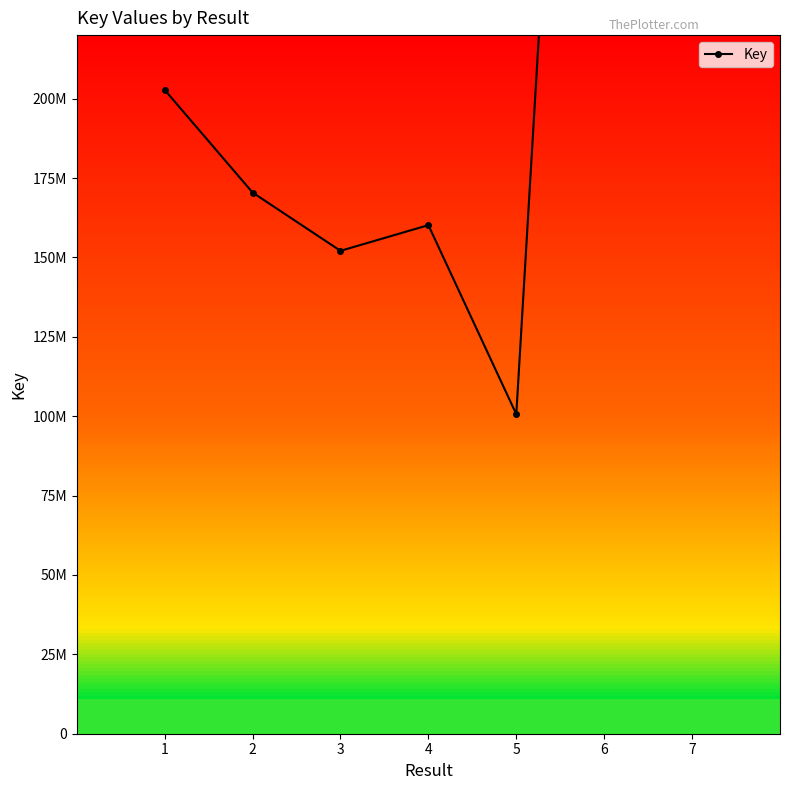

Reading left to right, transcribe all the data shown in this chart.

1=202747907	2=170426084	3=152066573	4=160158457	5=100618884	6=564825469	7=504414568